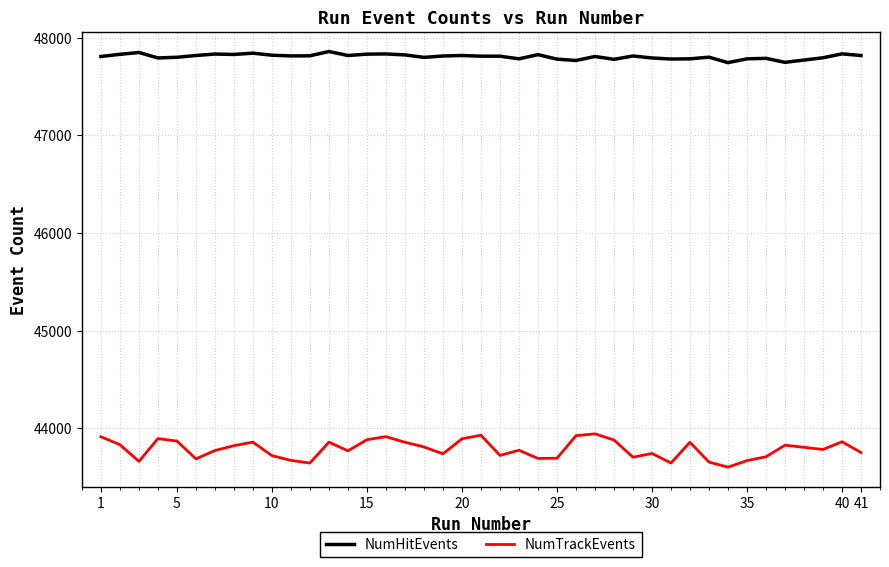

How many distinct data groups are displayed?

2